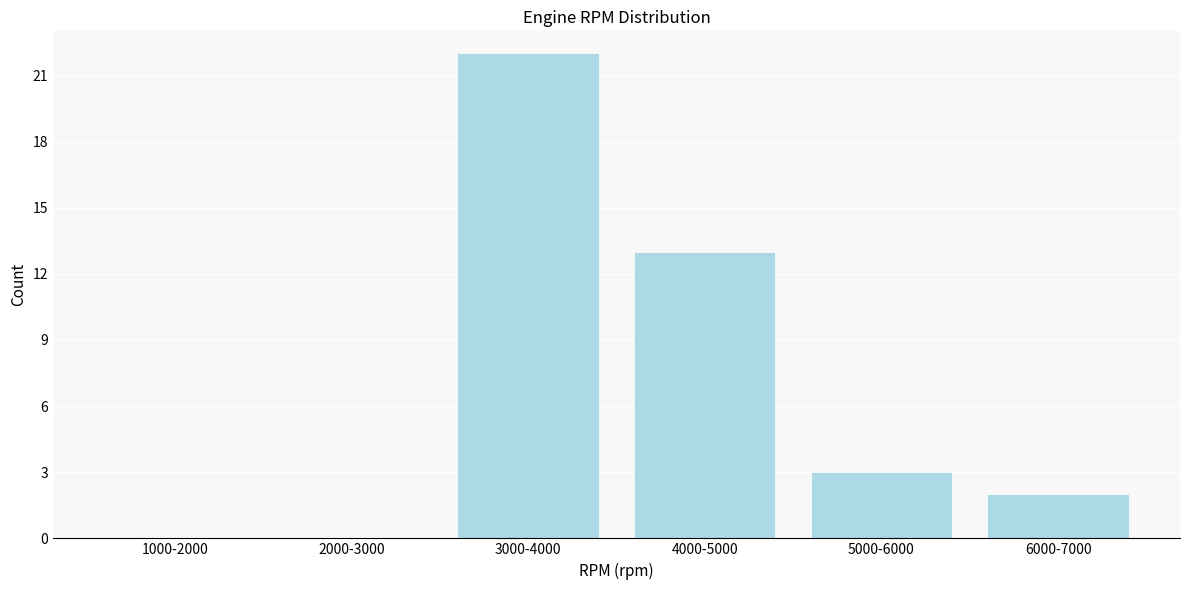

Reading right to left, extract all data points from this chart.

6000-7000=2	5000-6000=3	4000-5000=13	3000-4000=22	2000-3000=0	1000-2000=0